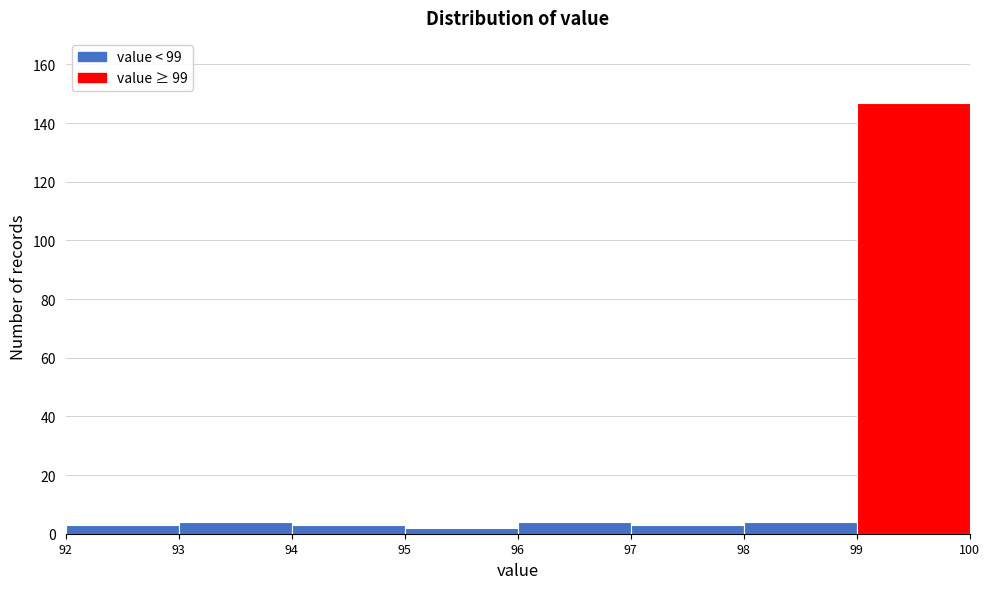

Over which range of the x-axis is the bar tallest?

99 to 100